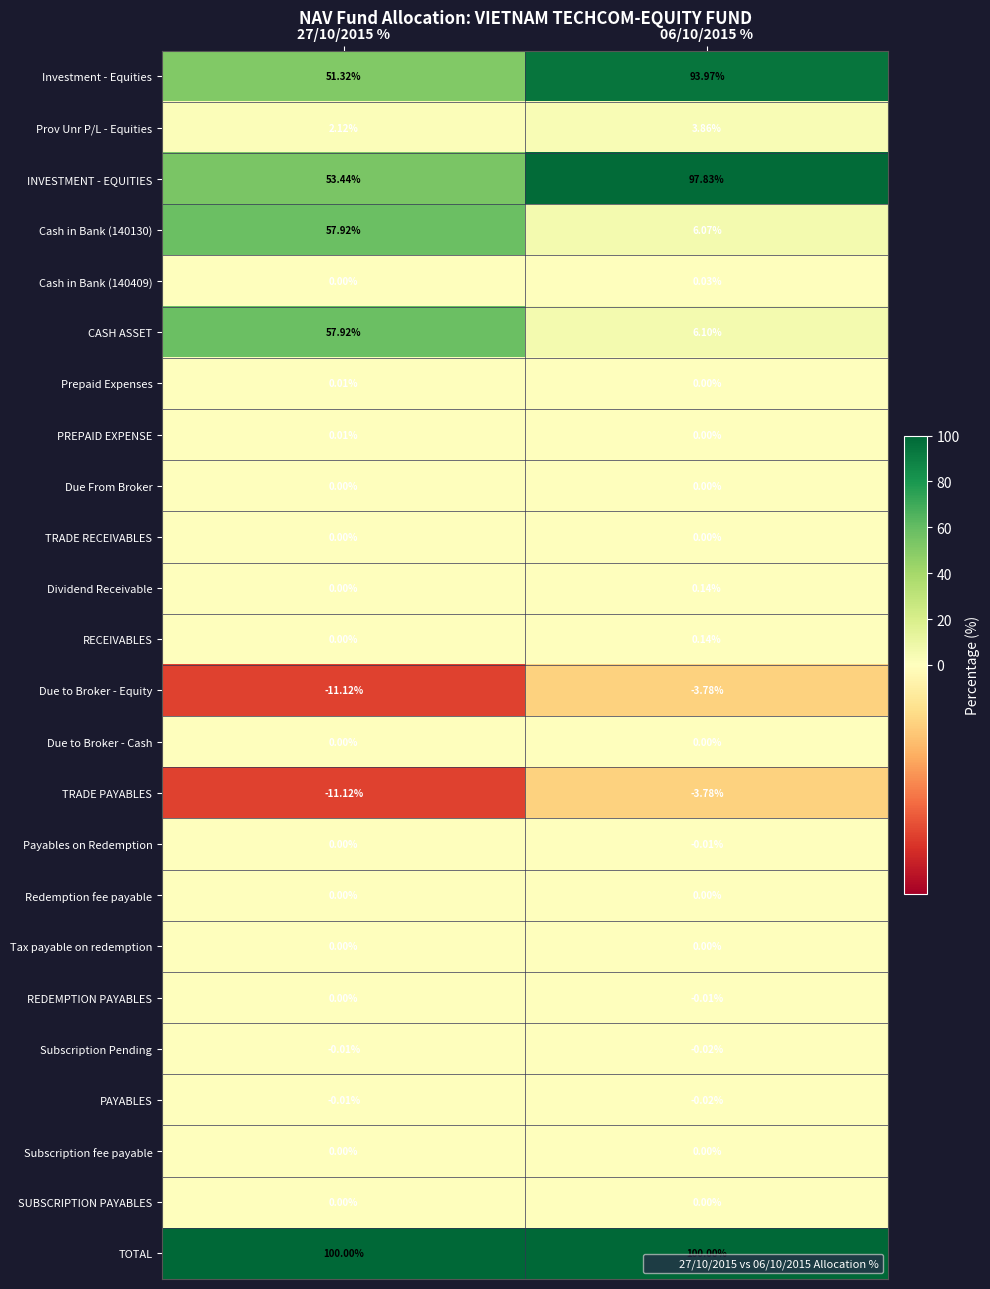

What is the difference between the highest and lowest values at 06/10/2015 %?

103.8